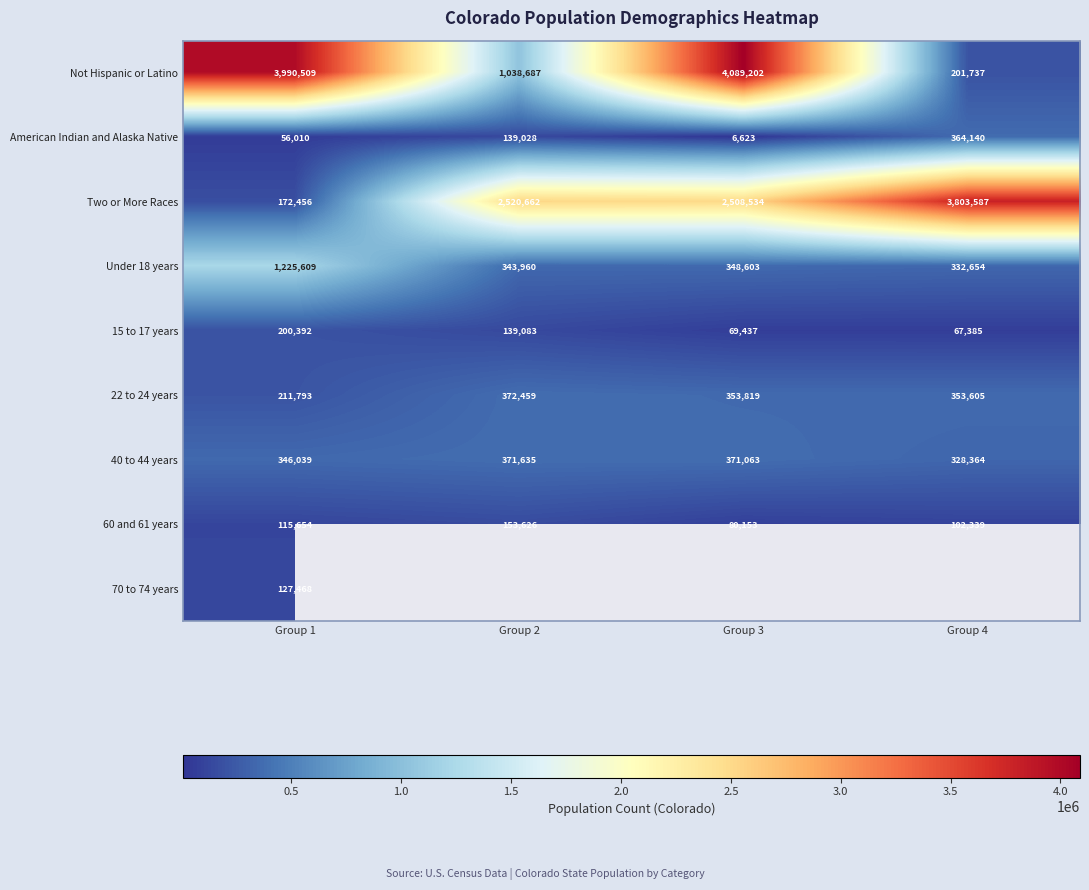

What is the sum of the American Indian and Alaska Native values at Group 4 and Group 2?

503168